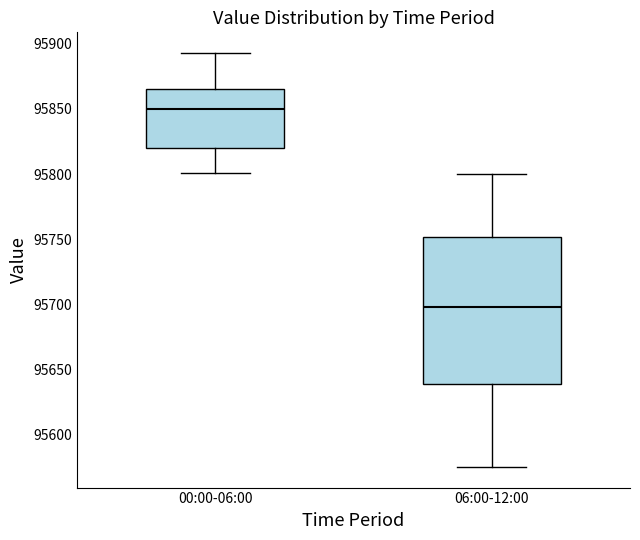

Where does the lower whisker of the box for 06:00-12:00 end on the y-axis? The values are not printed on the chart, so give them approximately, as read against the axis.

95575